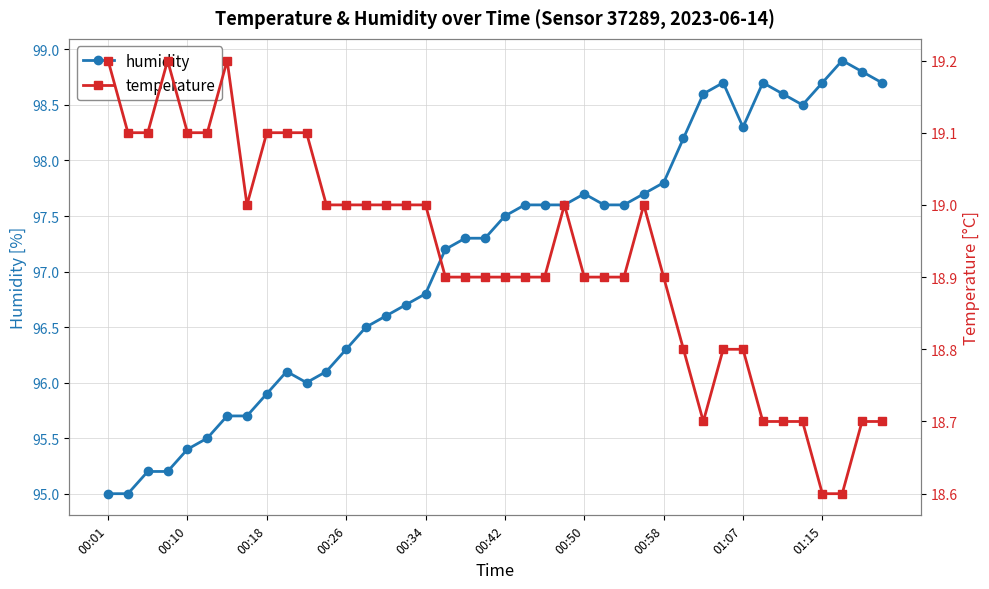

What is the difference between the temperature values at 38 and 22?

0.2